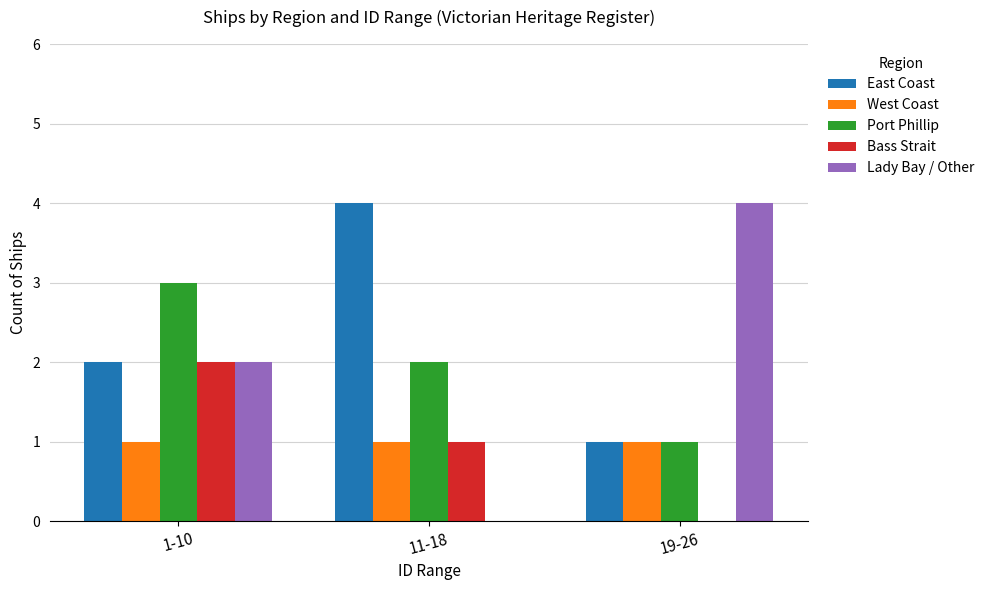

Are the bars grouped side by side (vs. stacked)?

Yes